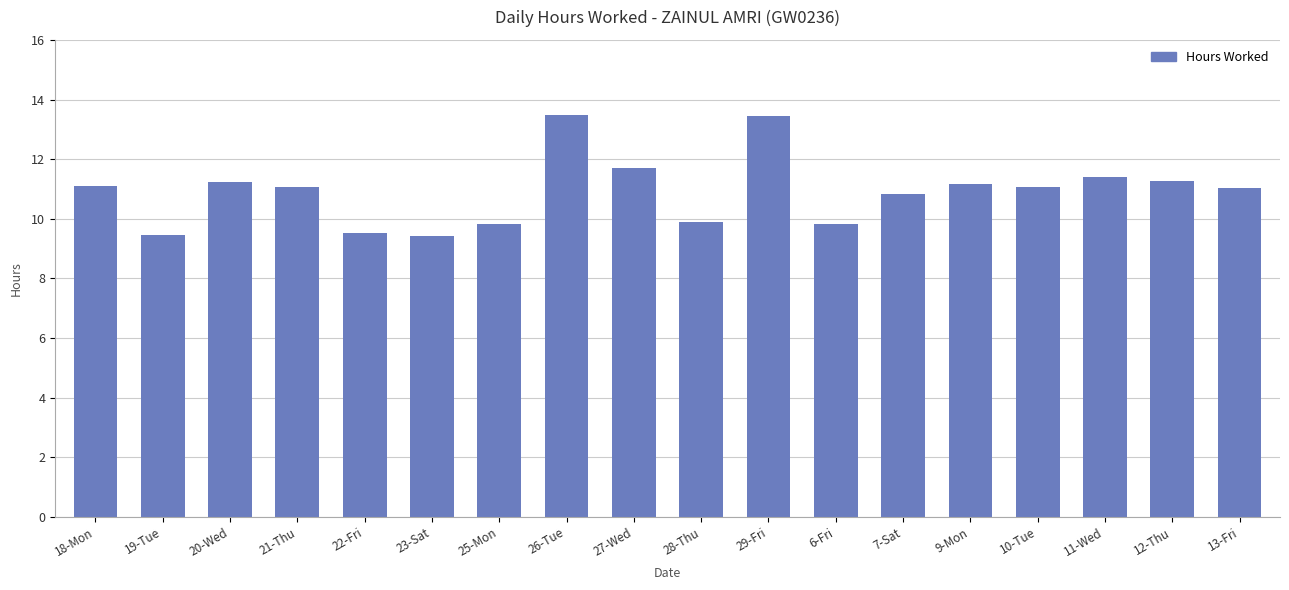

What is the smallest value displayed?

9.4